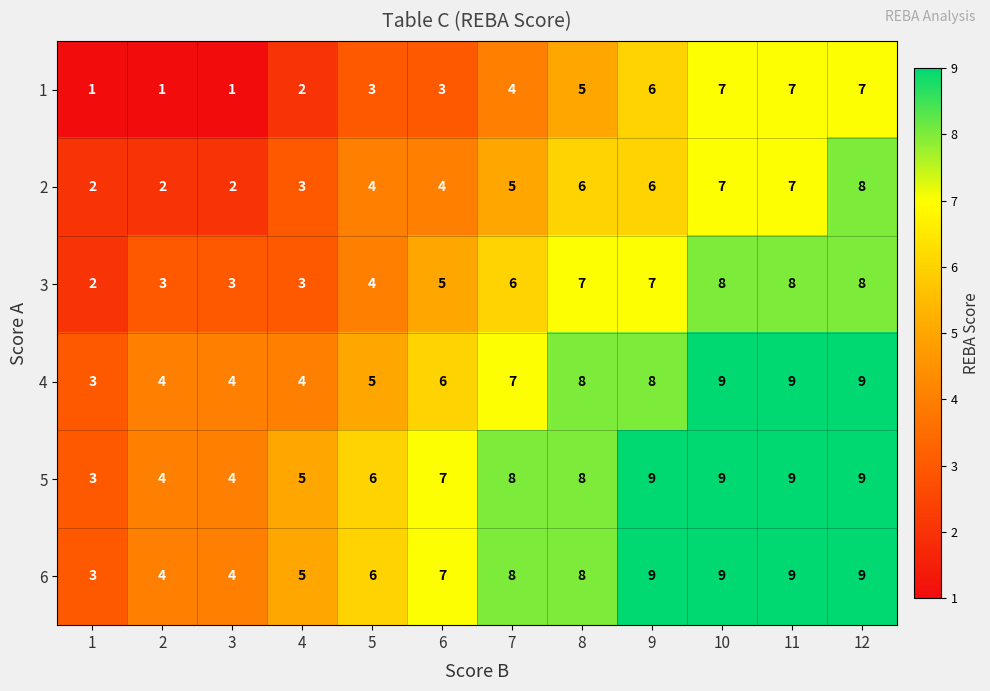

The value of 1 at 11 is 7. True or false?

True